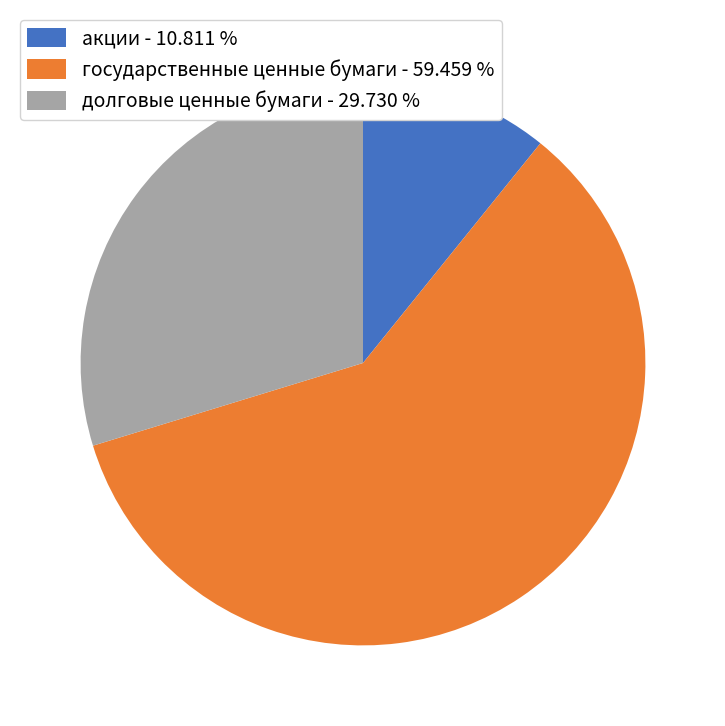

How many slices are in this pie chart?

3